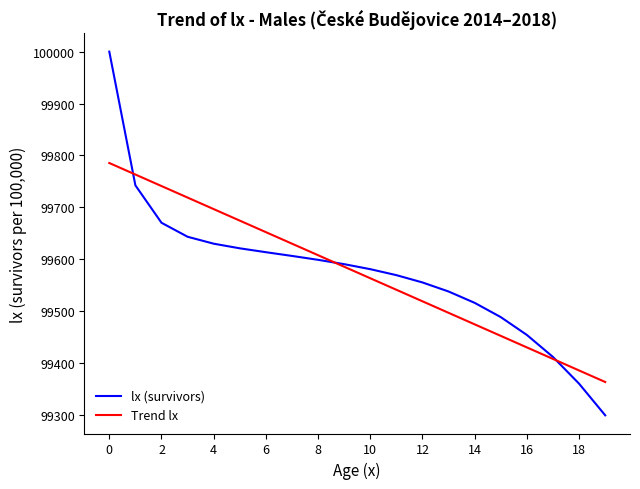

What is the difference between the maximum and second lowest values in the lx (survivors) series?

639.7